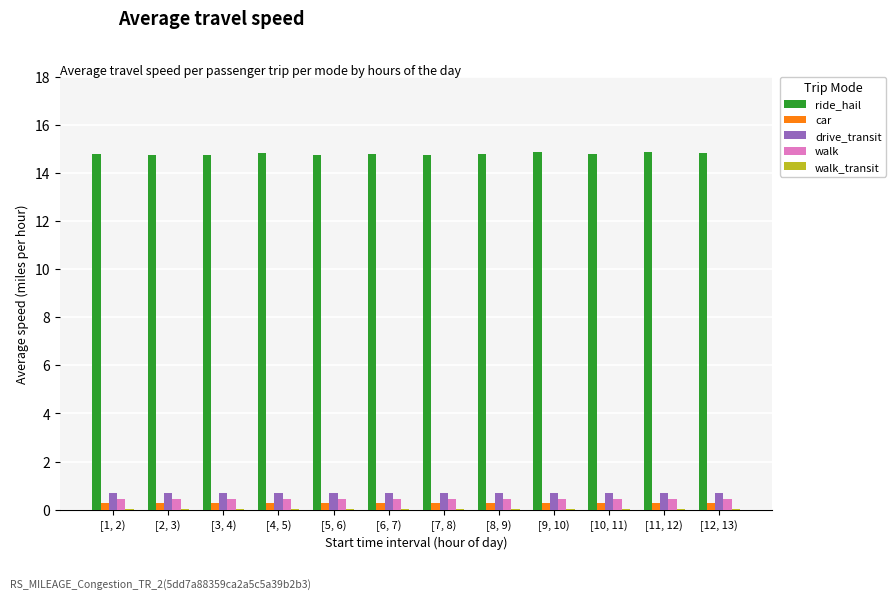

Which series has the largest total across all categories?

ride_hail